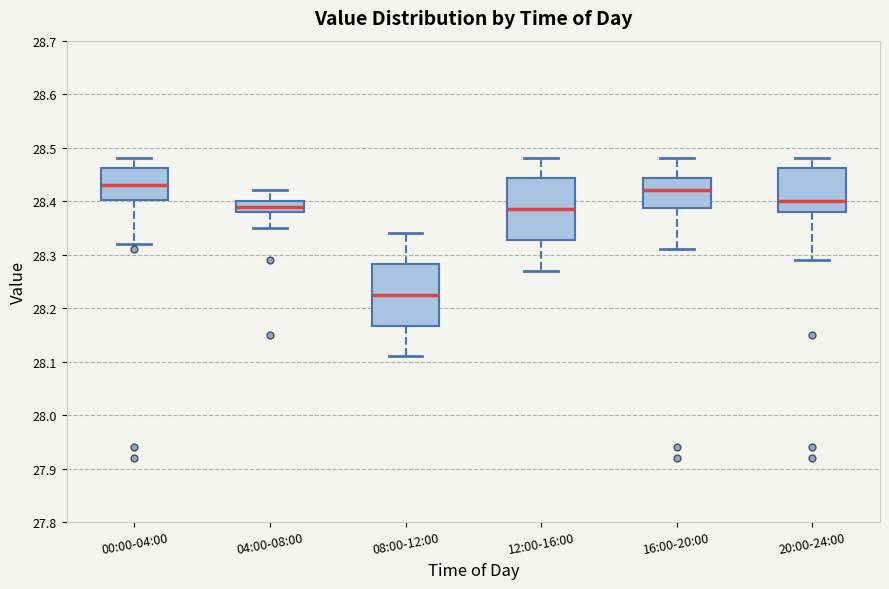

Reading left to right, transcribe this box plot: for each box, give where its median line is, the range the box spans, and where its two whiskers end, as read against the y-axis. The values are not printed on the chart, so give them approximately, as read against the axis.

00:00-04:00: median 28.43, box 28.40 to 28.46, whiskers 28.32 to 28.48
04:00-08:00: median 28.39, box 28.38 to 28.40, whiskers 28.35 to 28.42
08:00-12:00: median 28.23, box 28.17 to 28.28, whiskers 28.11 to 28.34
12:00-16:00: median 28.39, box 28.33 to 28.44, whiskers 28.27 to 28.48
16:00-20:00: median 28.42, box 28.39 to 28.44, whiskers 28.31 to 28.48
20:00-24:00: median 28.40, box 28.38 to 28.46, whiskers 28.29 to 28.48